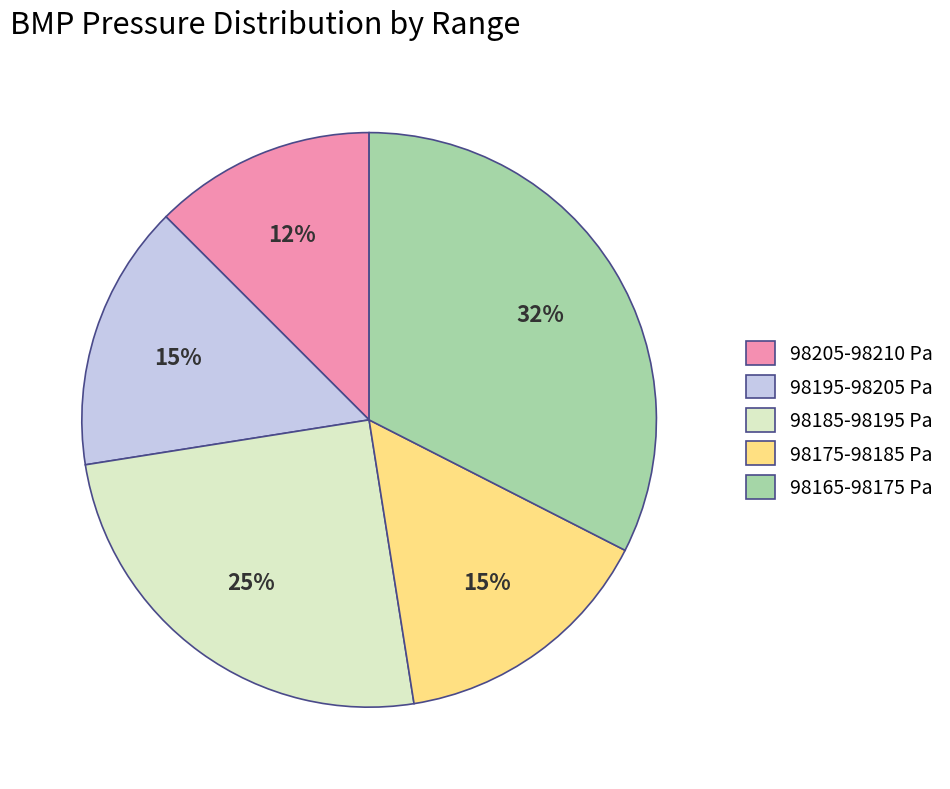

Is it true that 98175-98185 Pa is 28% of the pie?

False